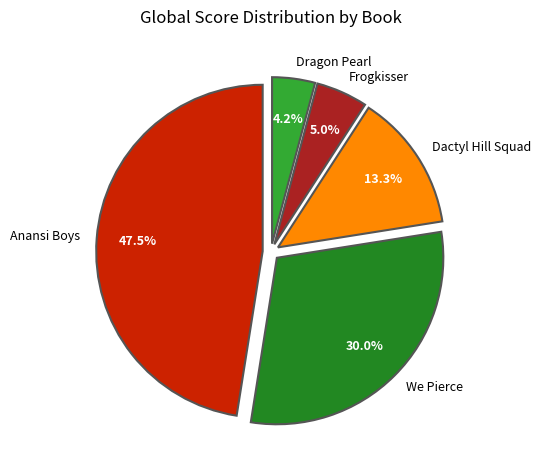

Count the number of slices in the pie.

5